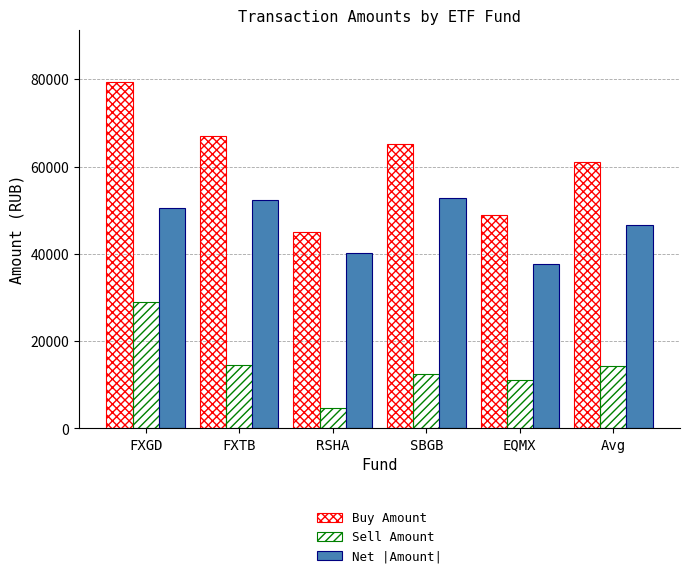

What is the label of the 2nd bar from the right?

EQMX